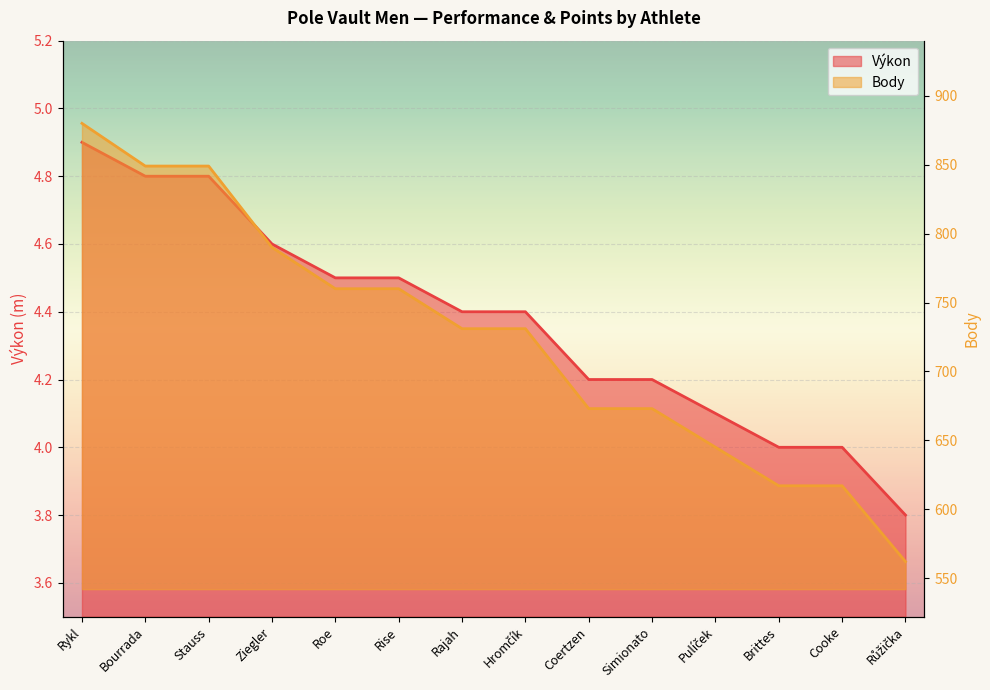

What is the value of the Body point at the 10th from the left?

673.0